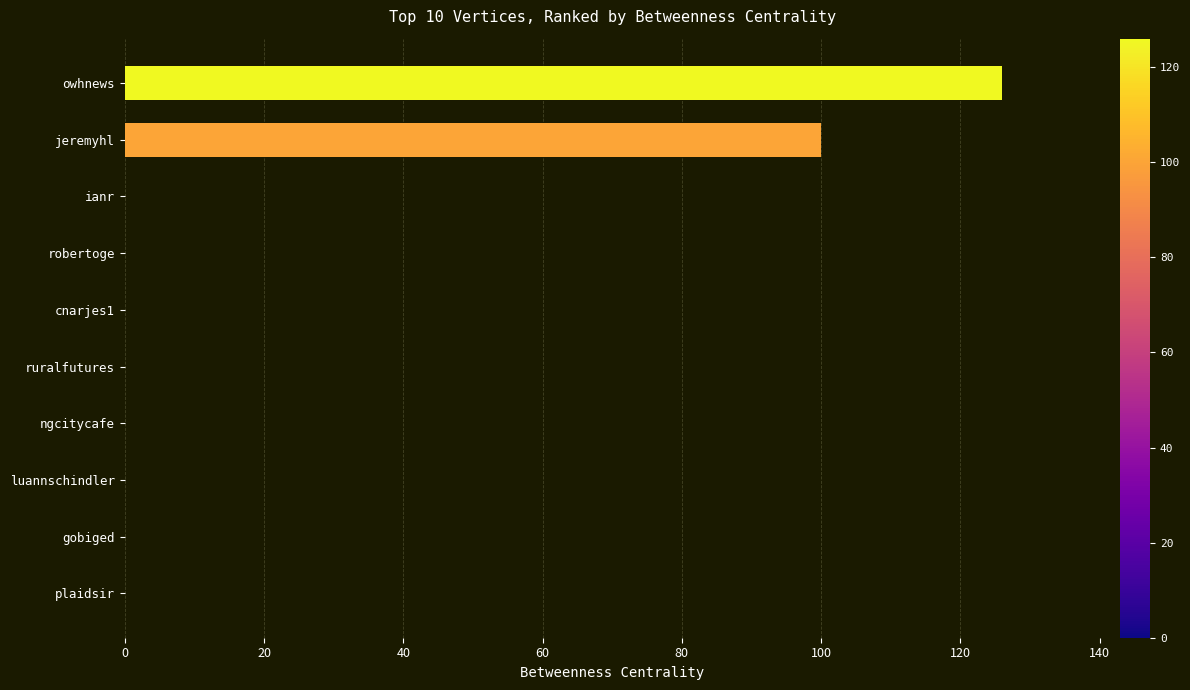

Count the number of data series in this chart.

1